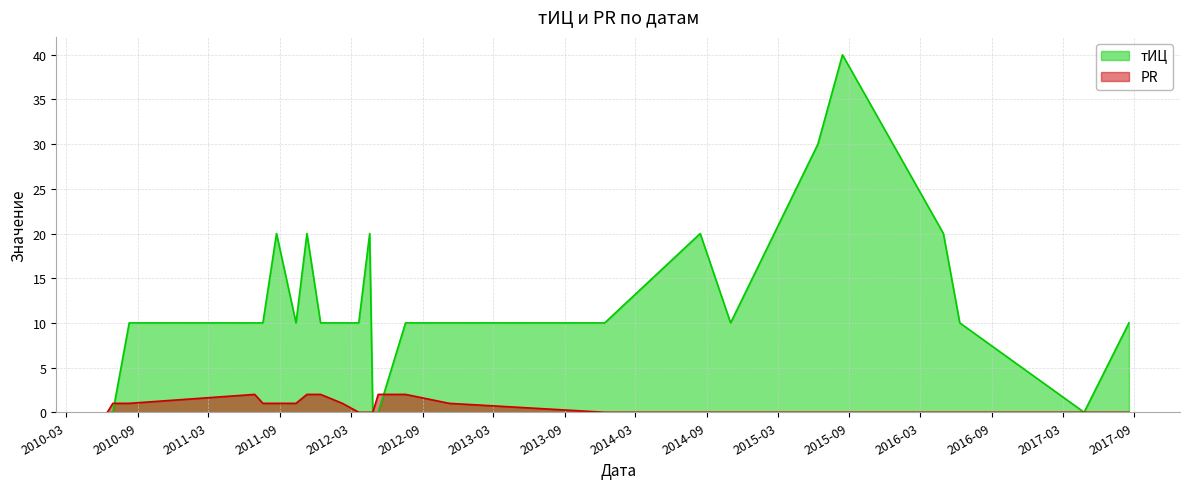

Rank the categories by PR value from lowest to highest.

2010-06-15, 2012-03-21, 2012-04-18, 2012-04-26, 2013-12-12, 2014-08-14, 2014-10-31, 2015-06-12, 2015-08-14, 2016-04-29, 2016-06-10, 2017-04-25, 2017-08-18, 2010-06-29, 2010-08-10, 2011-07-19, 2011-08-23, 2011-10-12, 2012-02-08, 2012-11-08, 2011-06-28, 2011-11-09, 2011-12-14, 2012-05-10, 2012-07-19